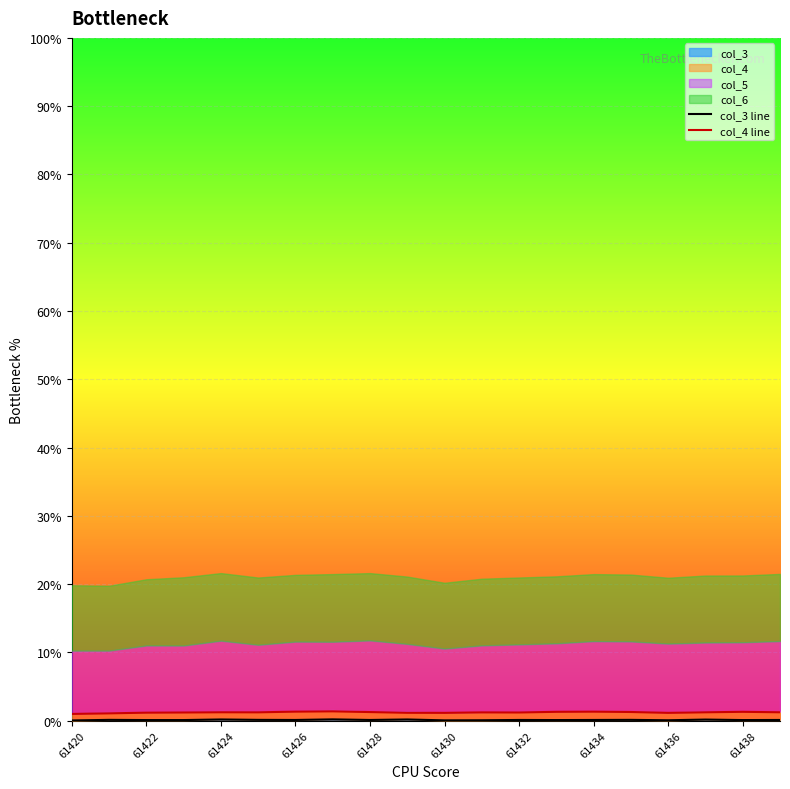

The col_4 line series shows 1.3 at 61438. True or false?

True